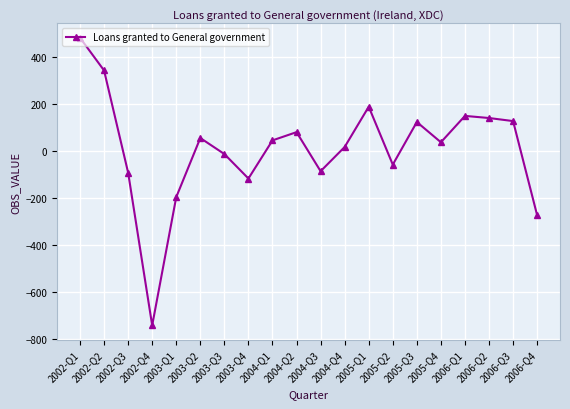

What is the label of the 16th point from the right?

2003-Q1